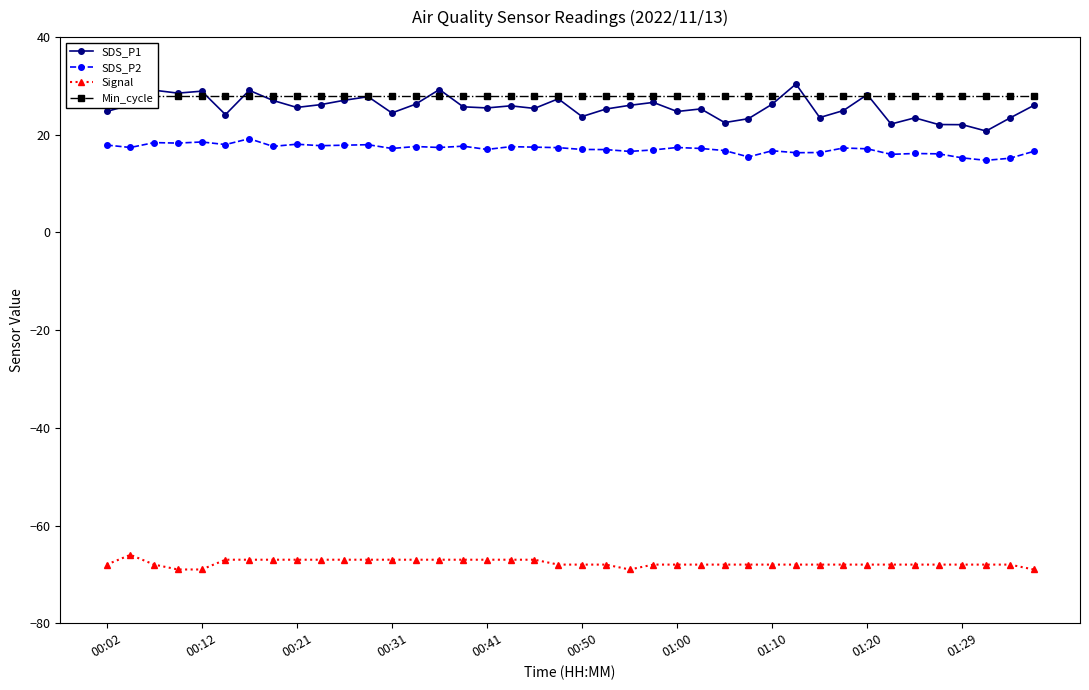

True or false: SDS_P2 and SDS_P1 cross at least once.

False